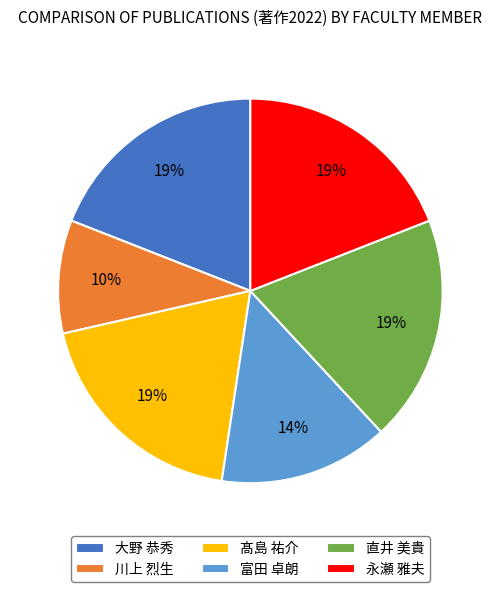

The 髙島 祐介 slice represents 5% of the pie. True or false?

False